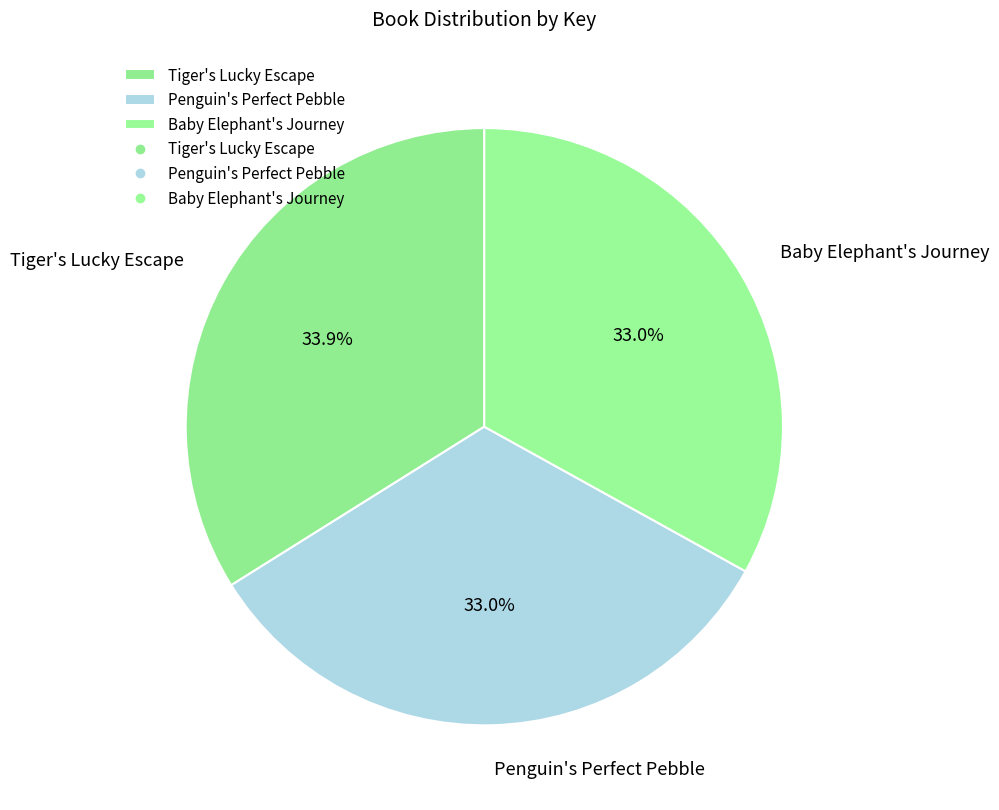

Which has a higher value, Penguin's Perfect Pebble or Tiger's Lucky Escape?

Tiger's Lucky Escape